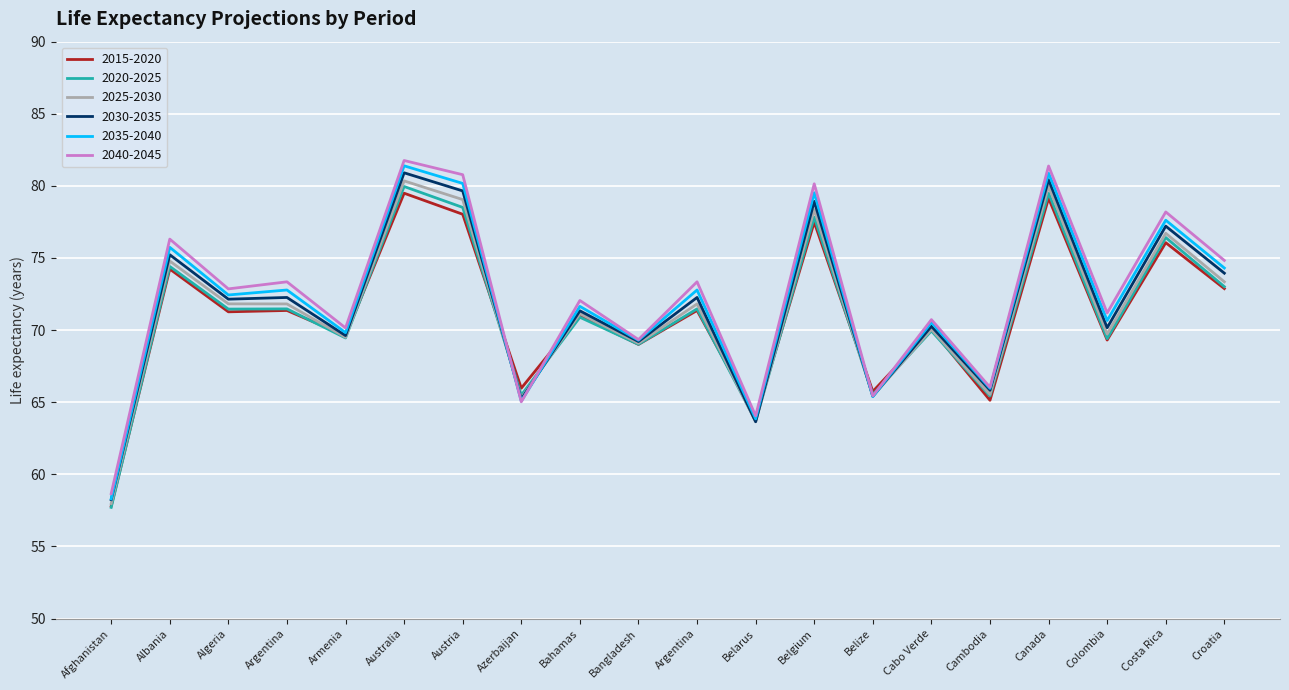

True or false: 2015-2020 and 2035-2040 intersect in this chart.

True